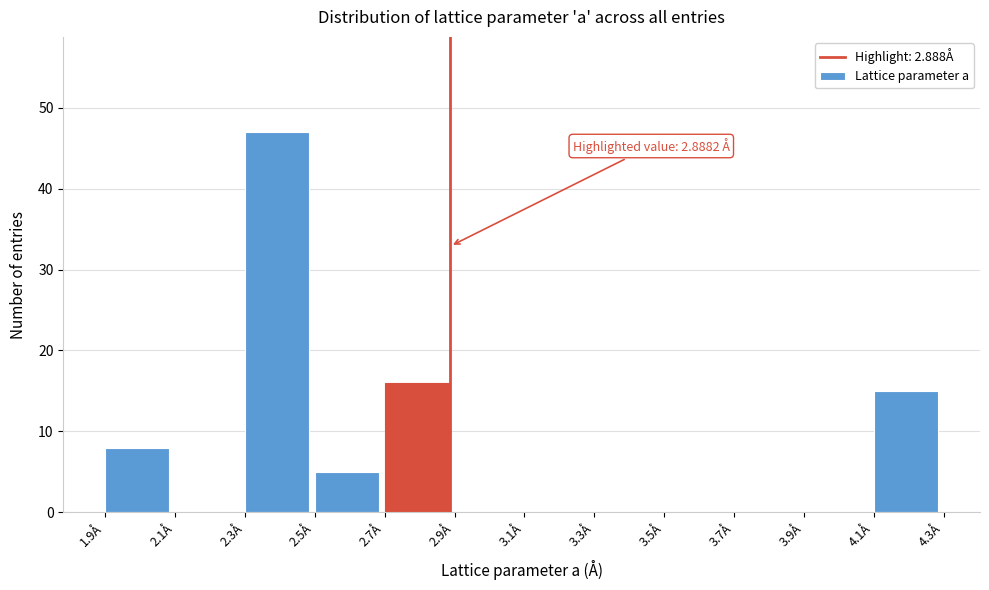

Over which range of the x-axis is the bar tallest?

2.3 to 2.5